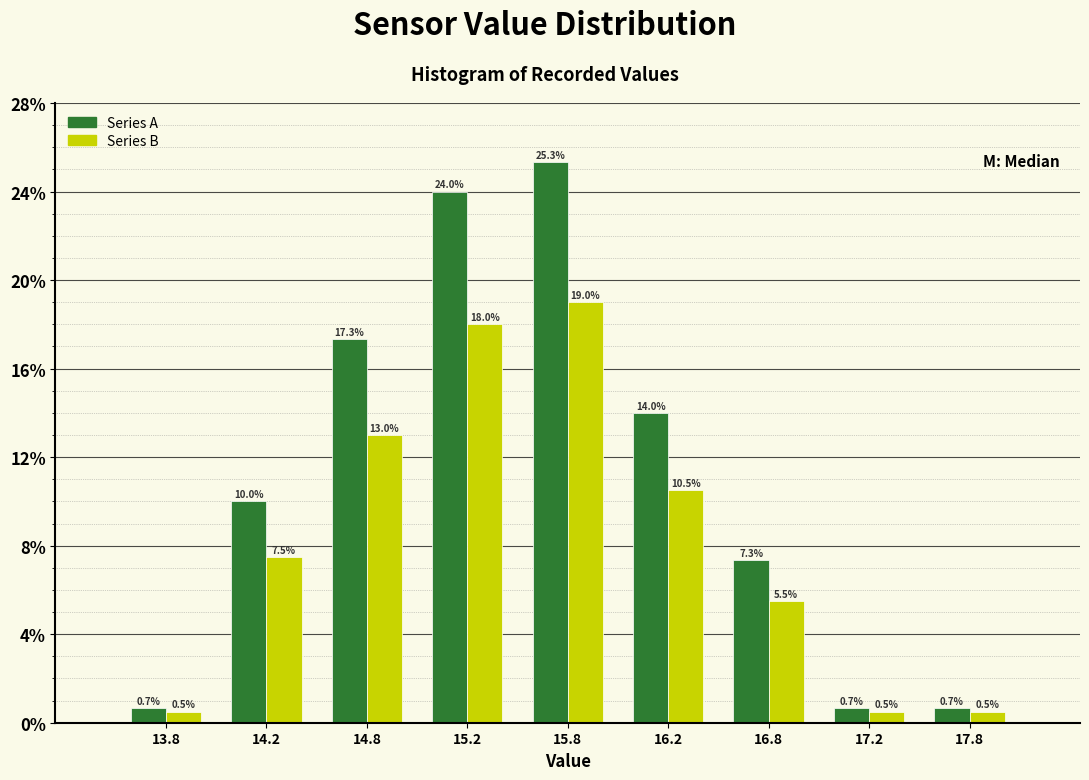

What is the height of the Series B bar covering 14.5 to 15.0 on the x-axis?

13.0